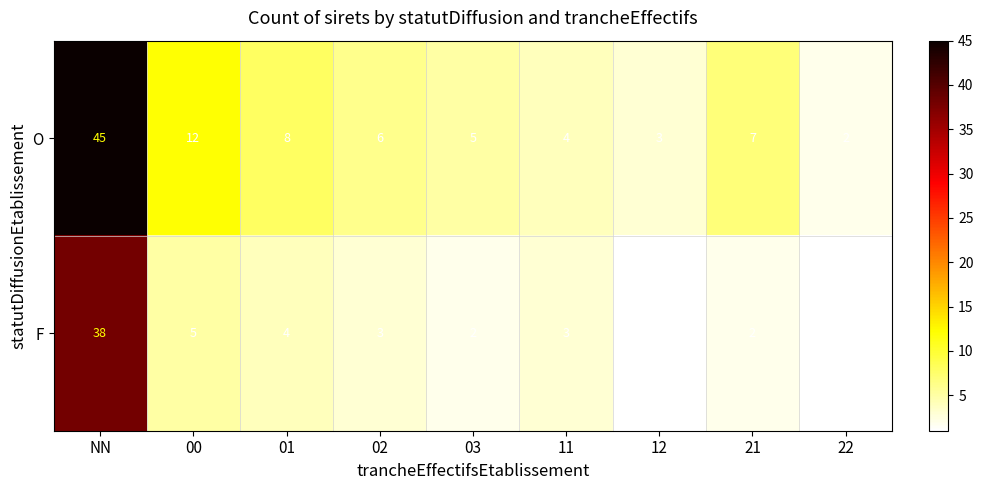

Which series has the widest spread of values?

O